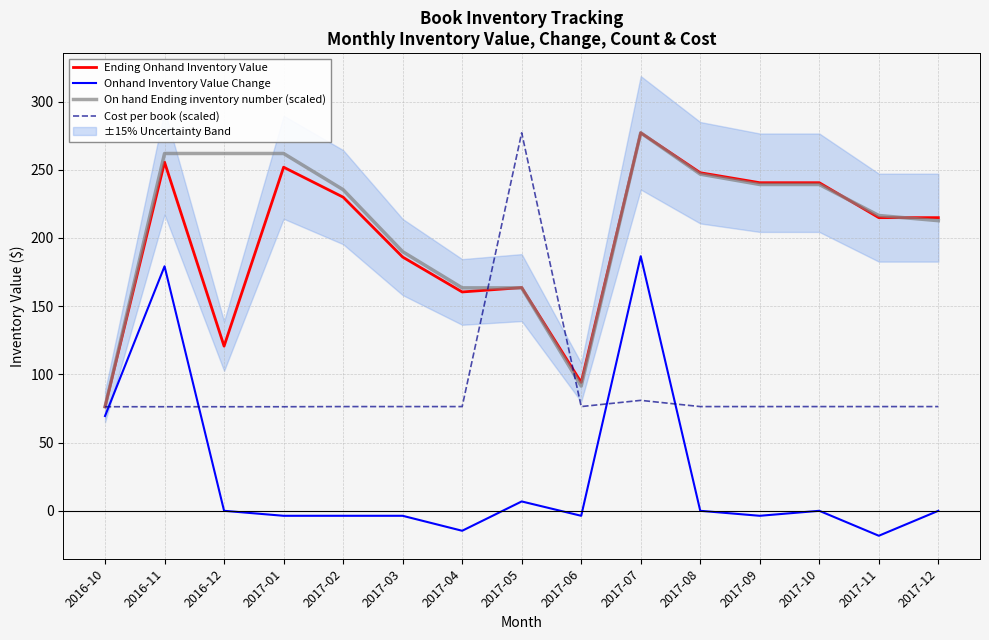

Between which two adjacent categories do Ending Onhand Inventory Value and On hand Ending inventory number (scaled) first intersect?

2017-04 and 2017-05